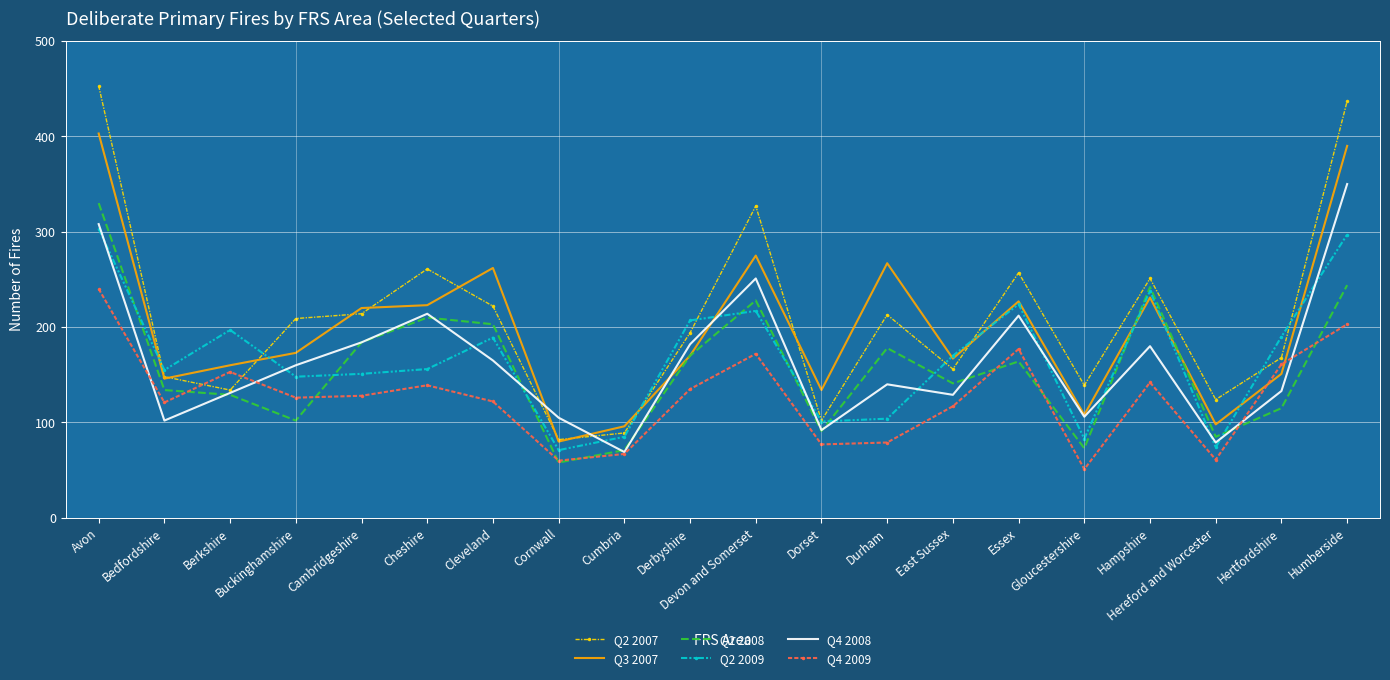

True or false: Q4 2008 has more than 1 interior local peaks.

True